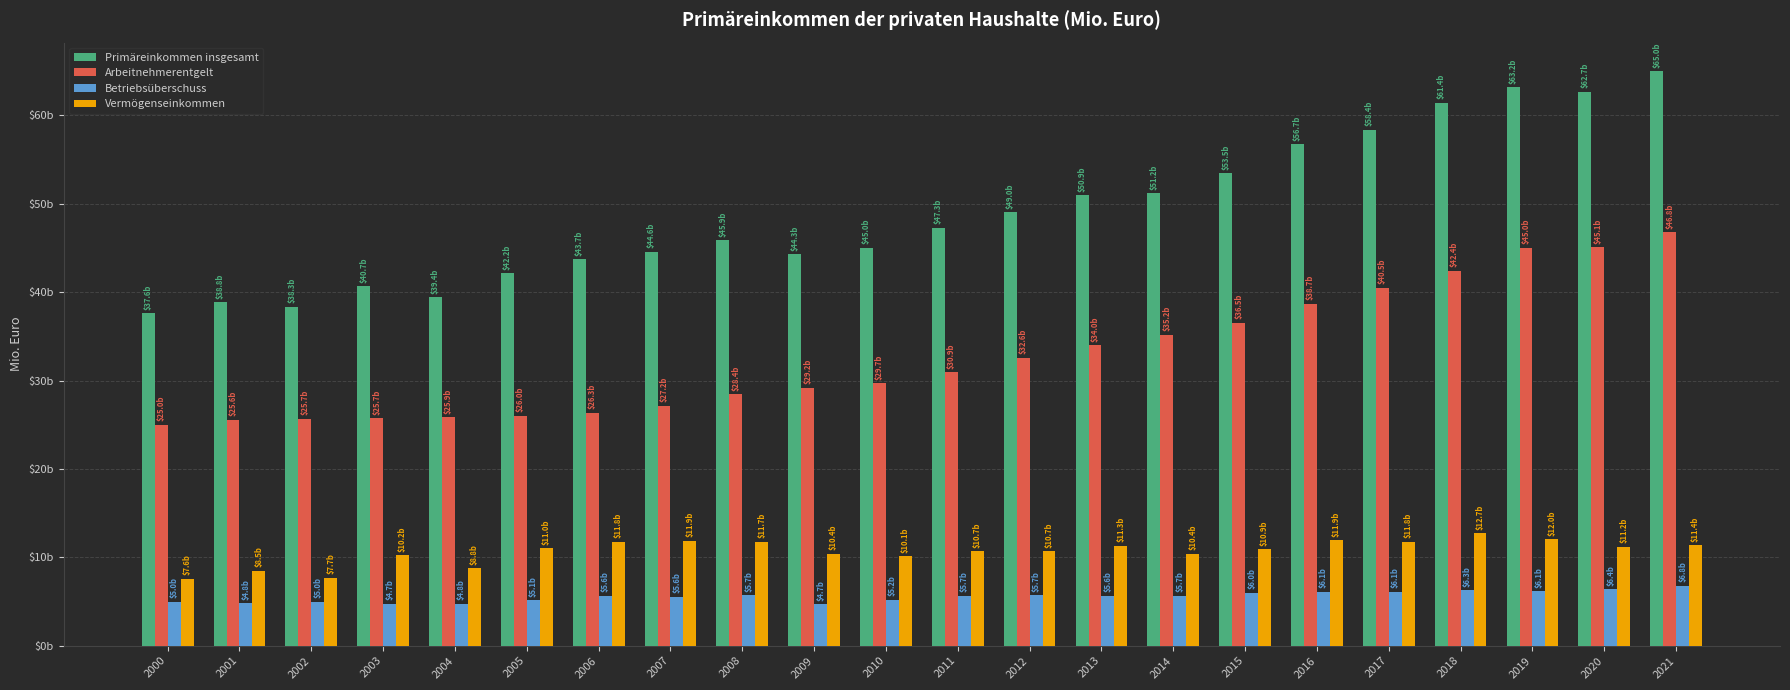

Rank the series by their maximum value, from highest to lowest.

Primäreinkommen insgesamt, Arbeitnehmerentgelt, Vermögenseinkommen, Betriebsüberschuss